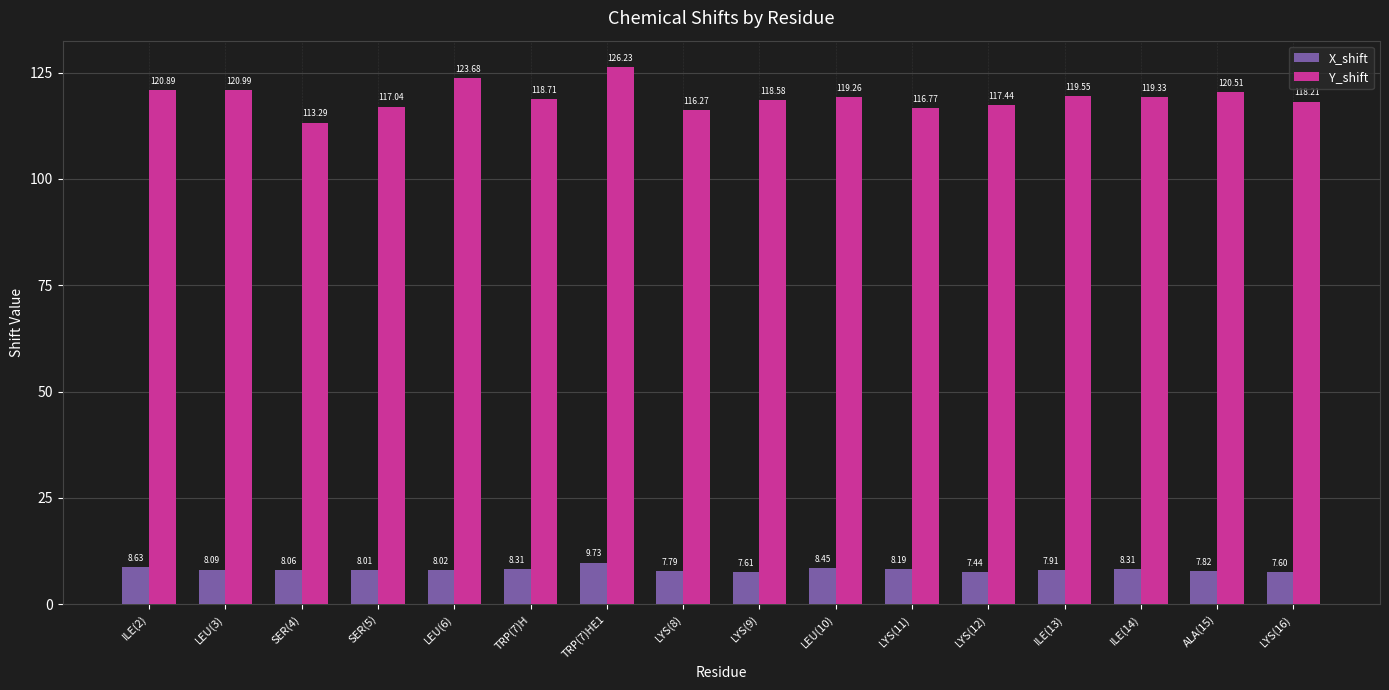

At which category does the chart reach its minimum across all series?

LYS(12)